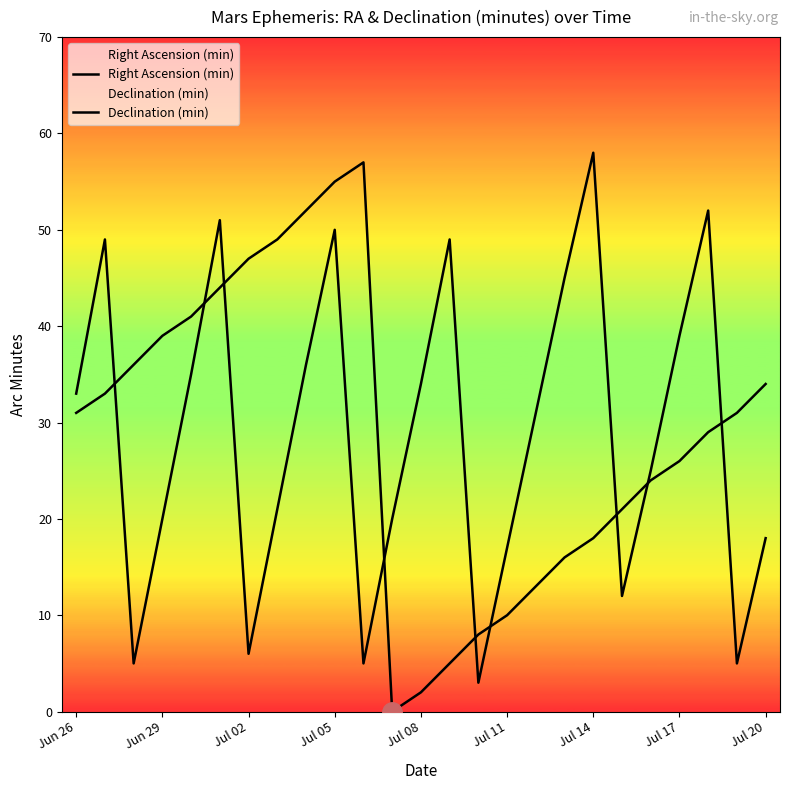

Rank the series at Jul 17 from highest to lowest value.

Right Ascension (min), Declination (min)